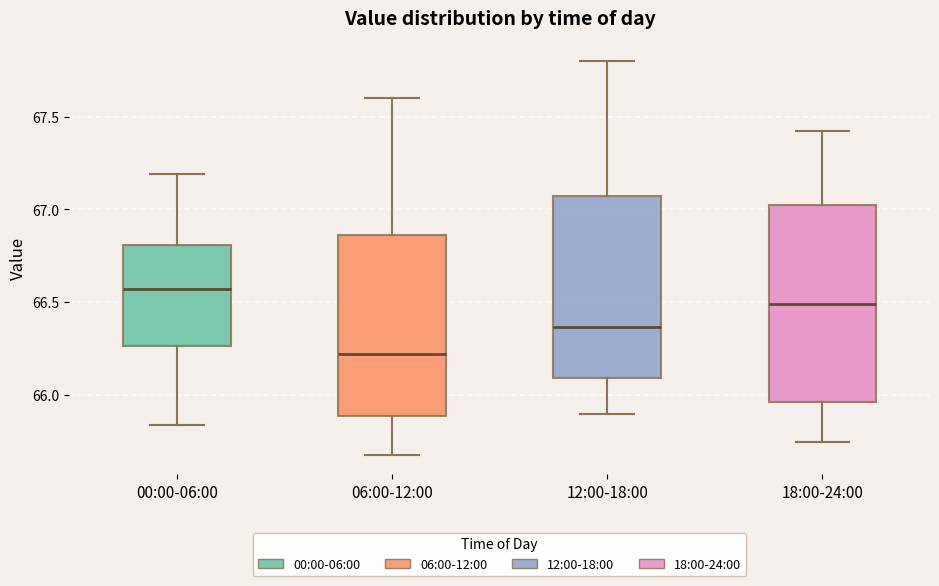

Where is the lower edge of the box for 18:00-24:00 on the y-axis? The values are not printed on the chart, so give them approximately, as read against the axis.

65.95